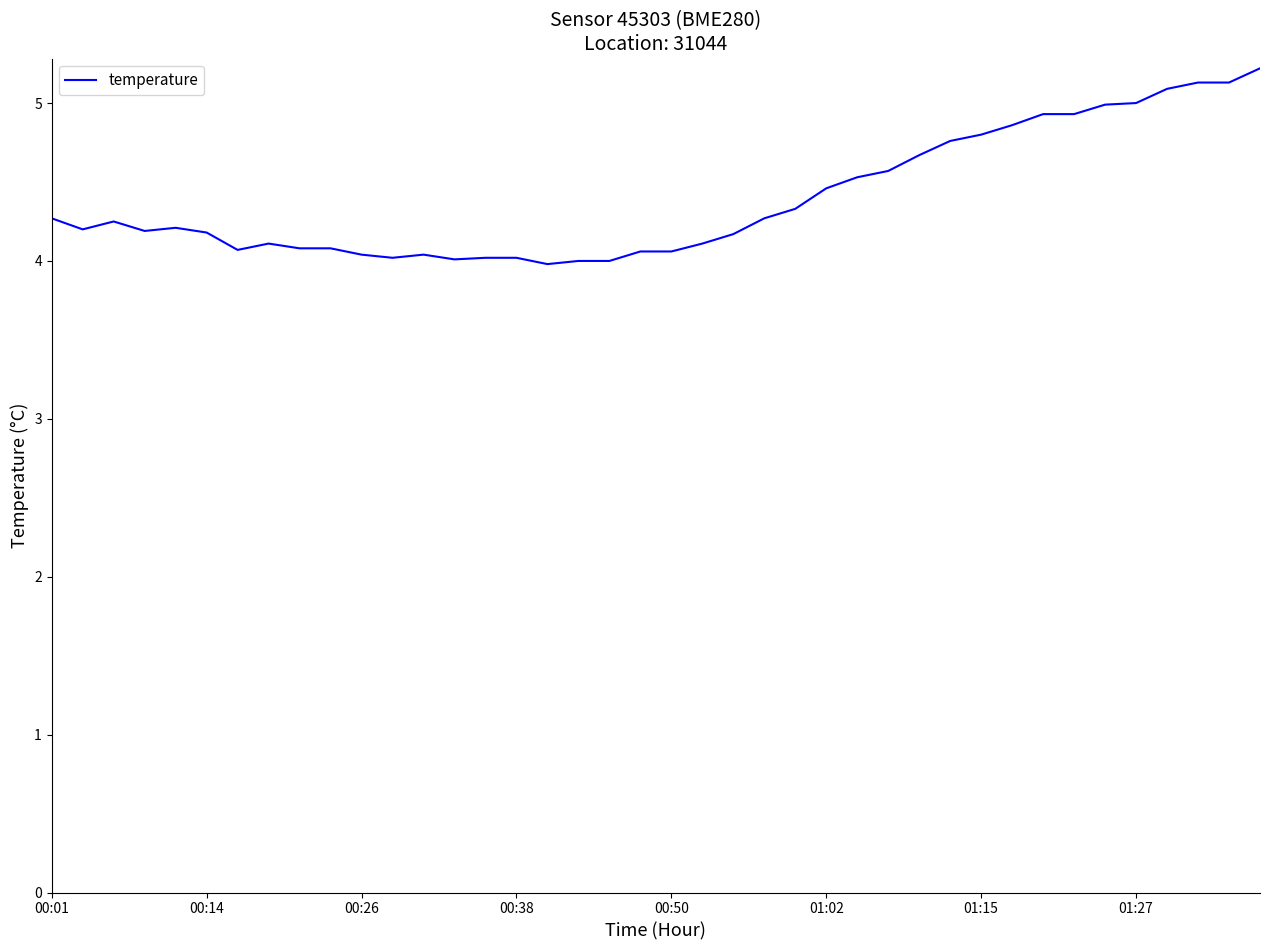

What is the smallest value displayed?

4.0